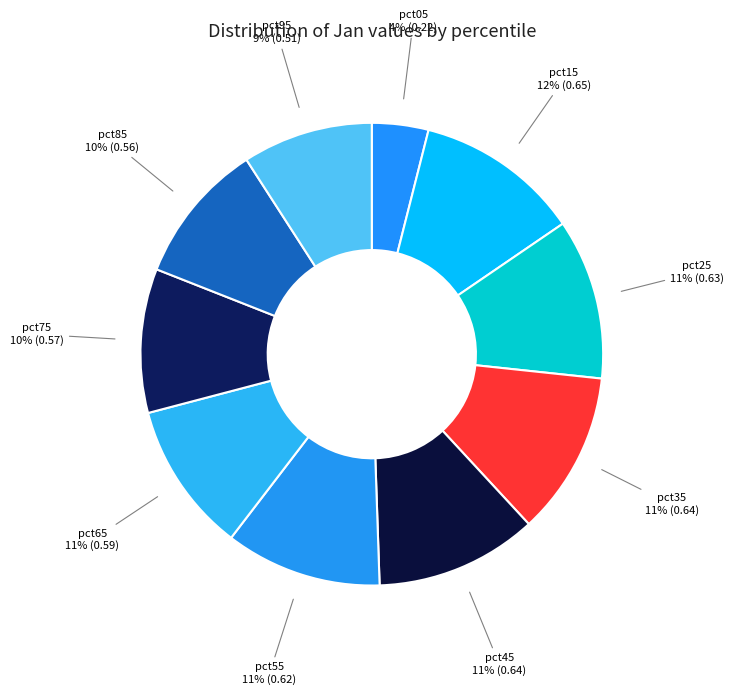

Does pct15 represent more than half of the total?

No